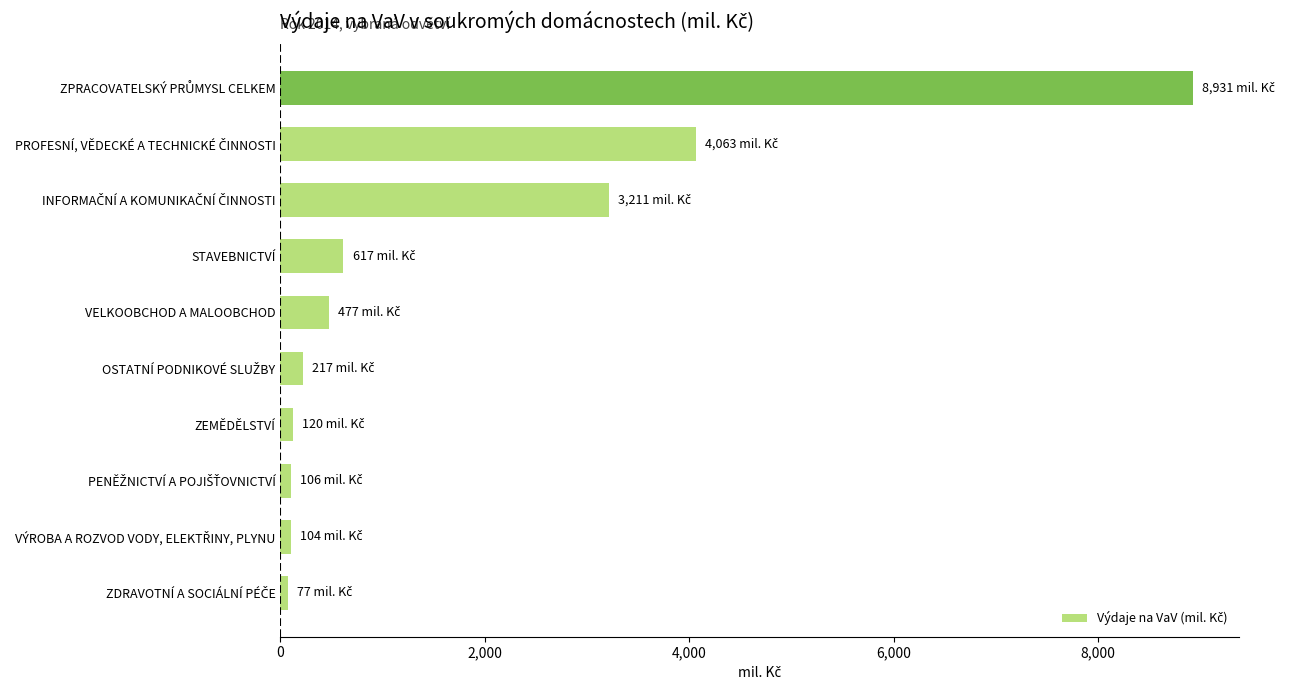

What is the sum of all values?

17922.3